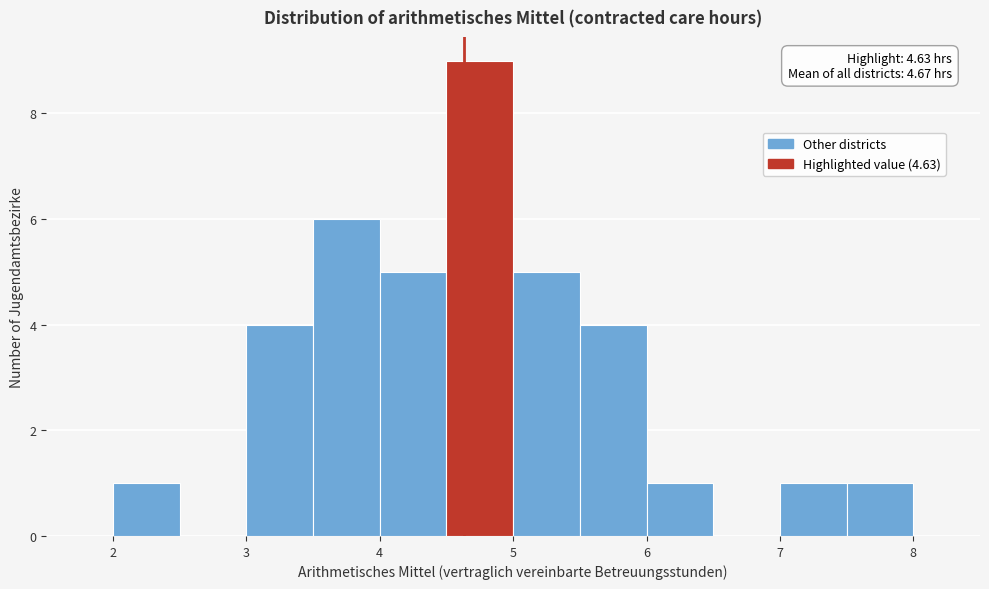

Over which range of the x-axis is the bar tallest?

4.5 to 5.0